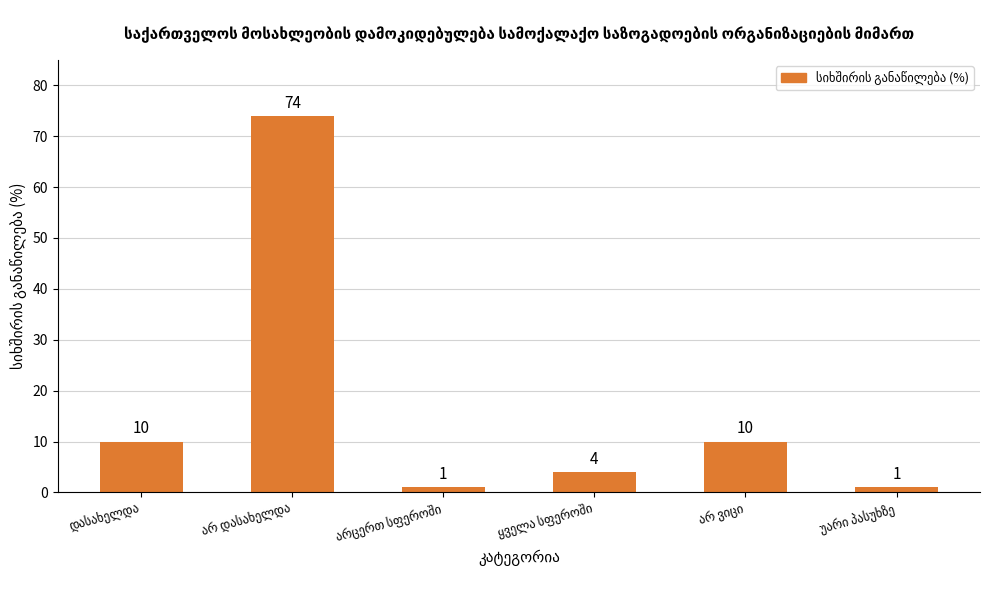

What is the minimum value shown in the chart?

1